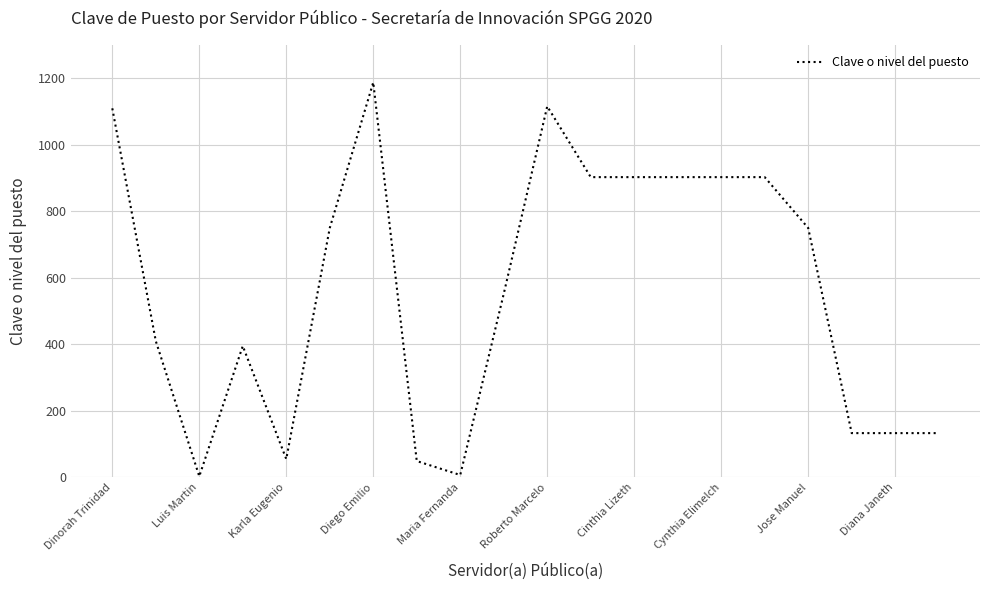

What is the average value?

565